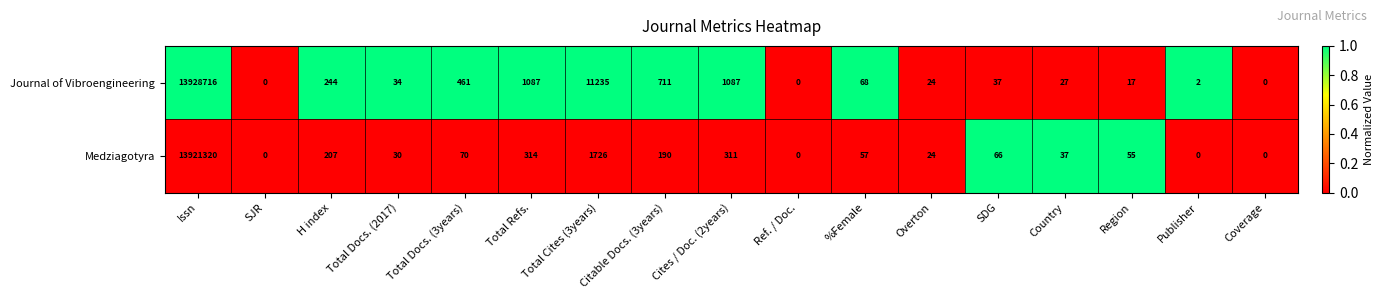

What is the greatest value displayed?

13928716